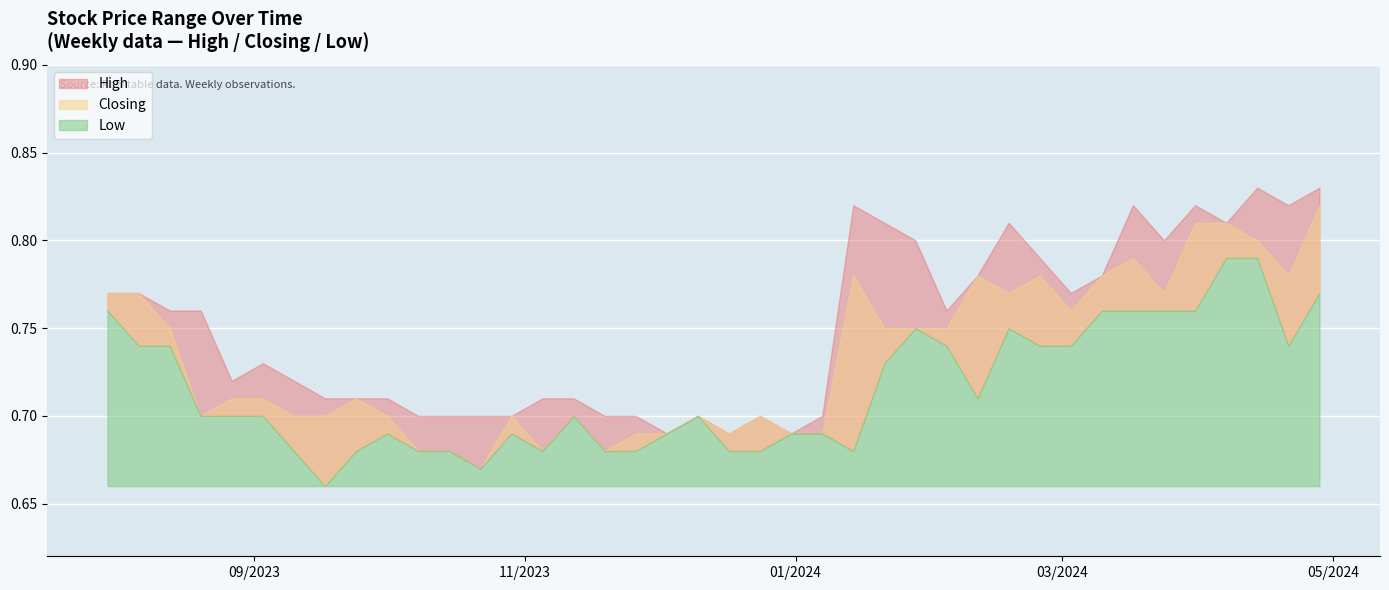

How many interior local peaks does the High series have?

8